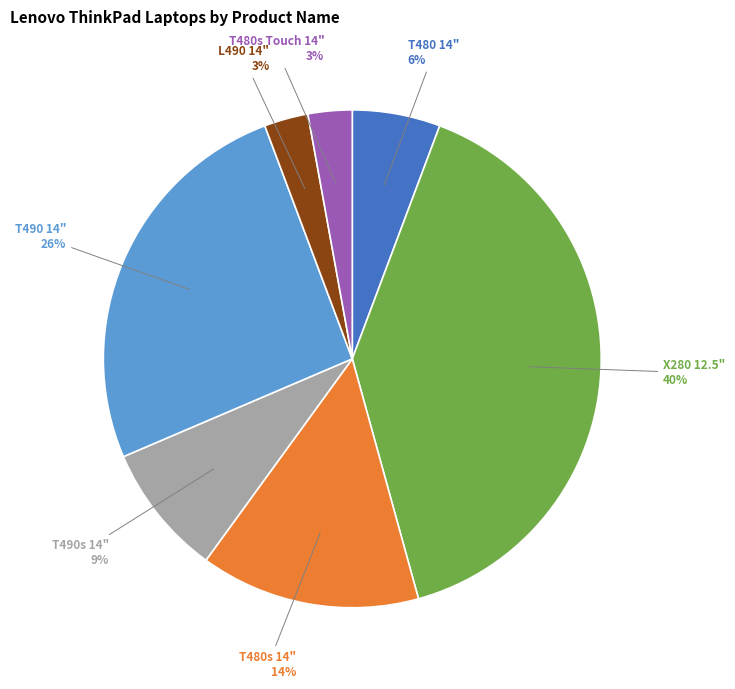

Is there a majority slice in this chart?

No